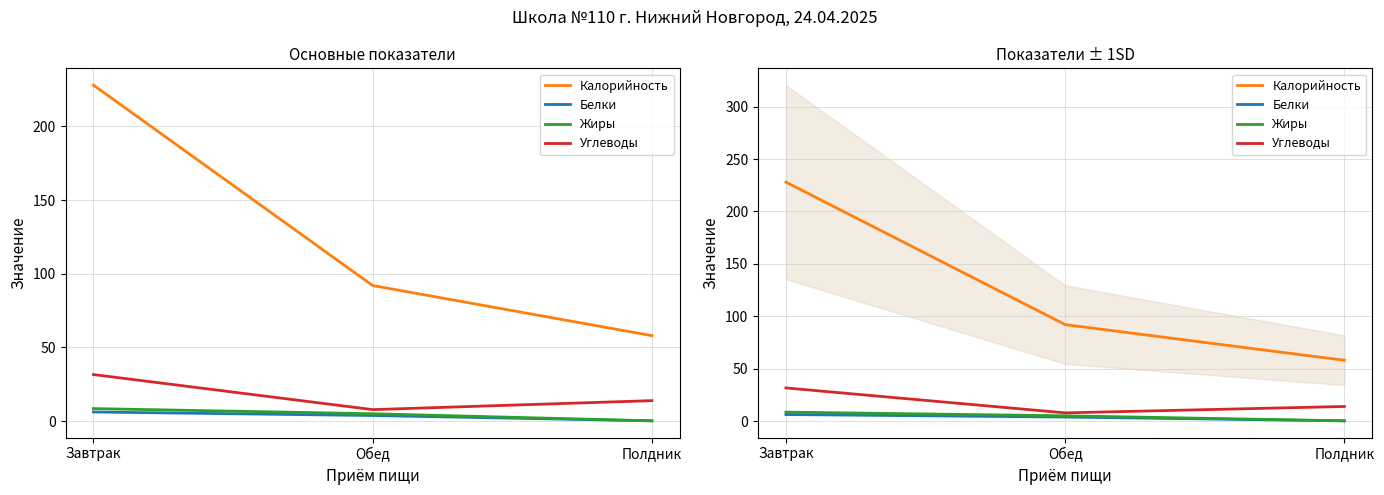

What are all the series names shown in the legend?

Калорийность, Белки, Жиры, Углеводы